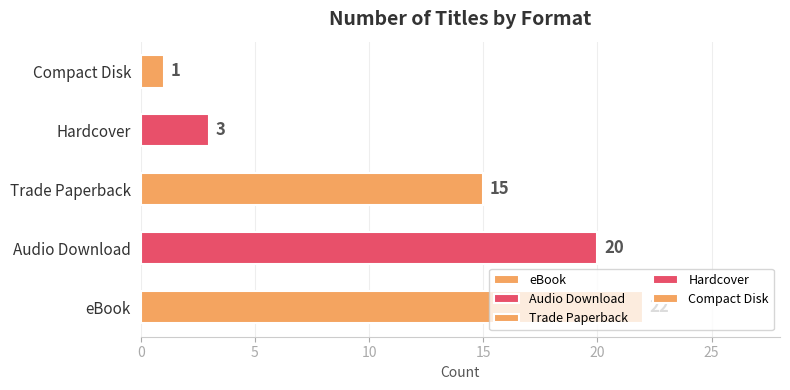

List the labels in order of value, smallest first.

Compact Disk, Hardcover, Trade Paperback, Audio Download, eBook